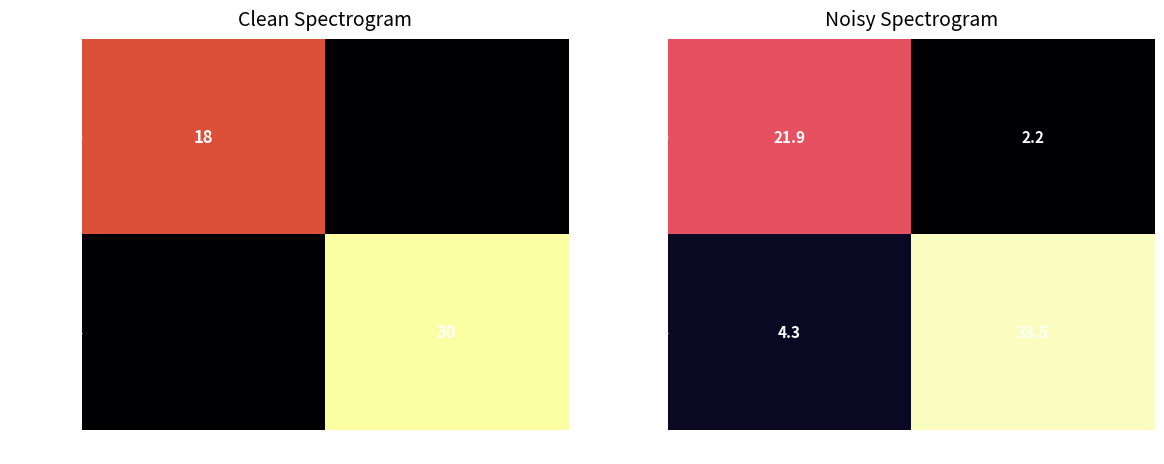

Which category has the lowest value across all series?

1